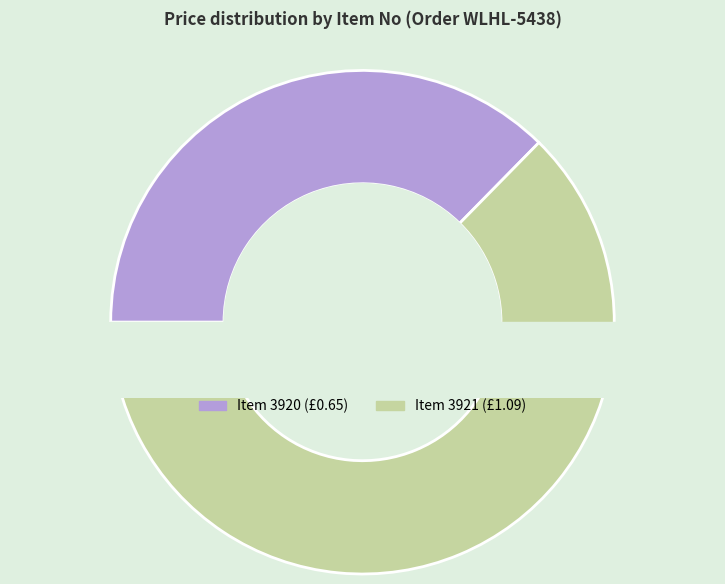

Is it true that 3920 is 37% of the pie?

True